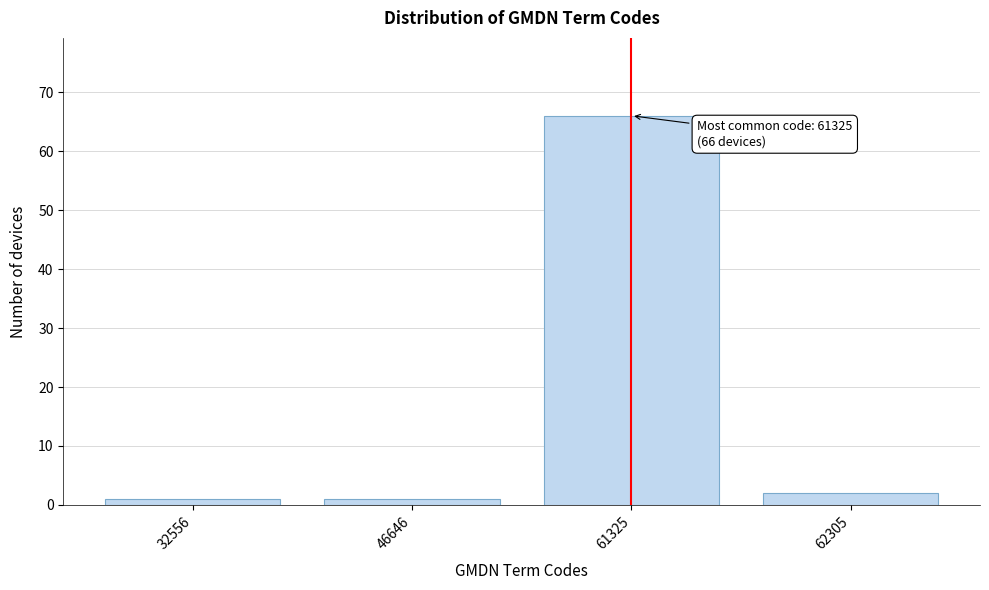

Reading left to right, transcribe all the data shown in this chart.

32556=1	46646=1	61325=66	62305=2